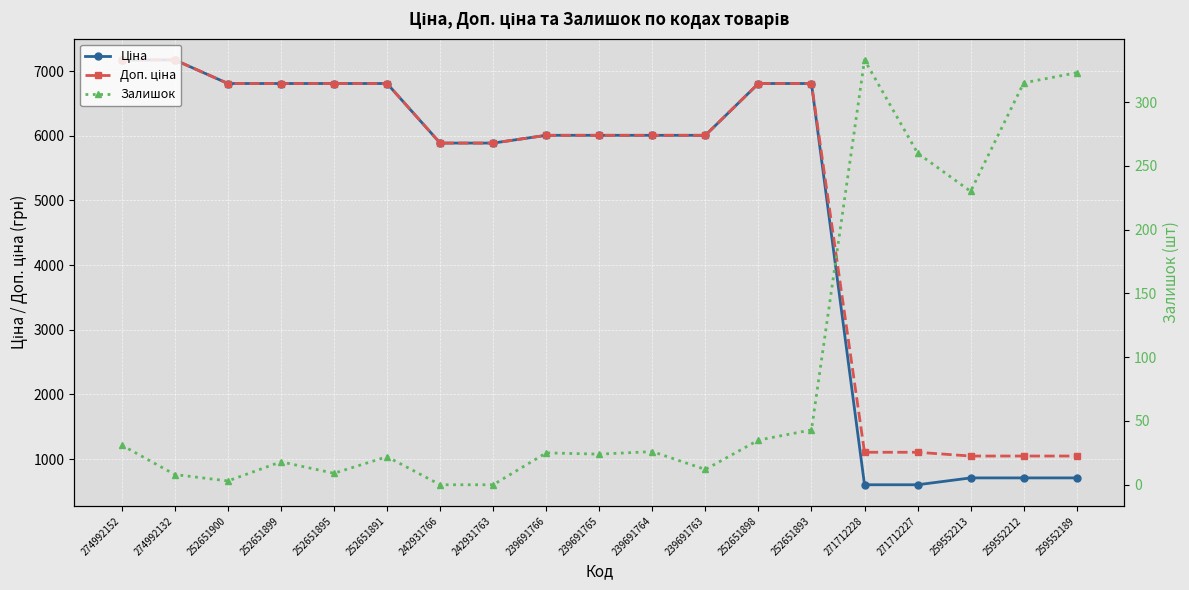

At which label is Залишок closest to 166?

259552213